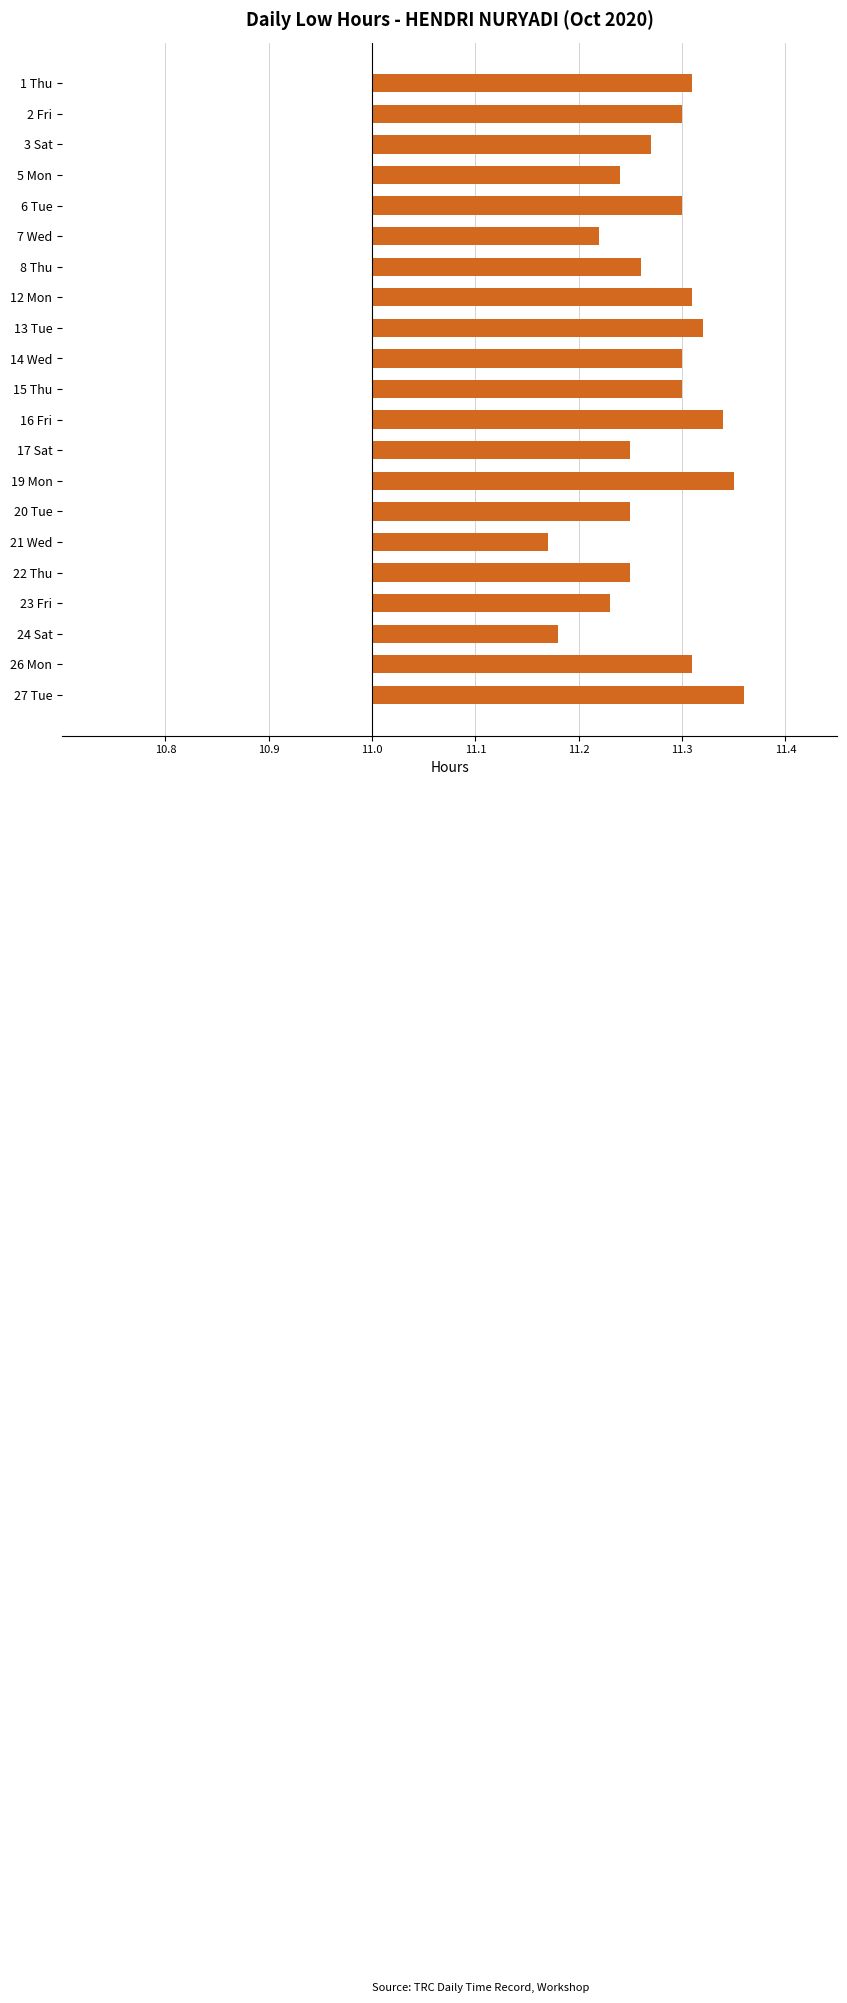

Which category has the lowest value across all series?

21 Wed